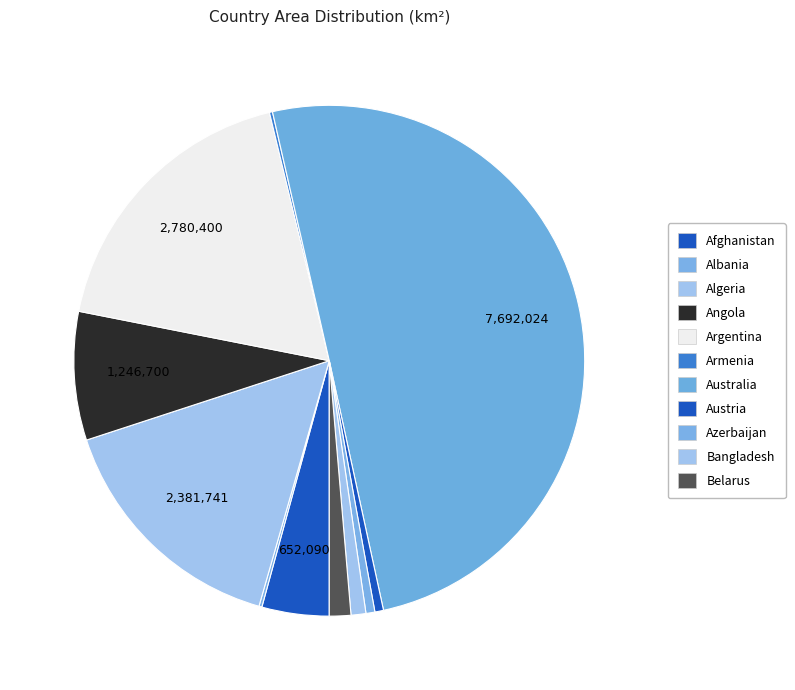

What is the change in value from Argentina to Armenia?

-2750657